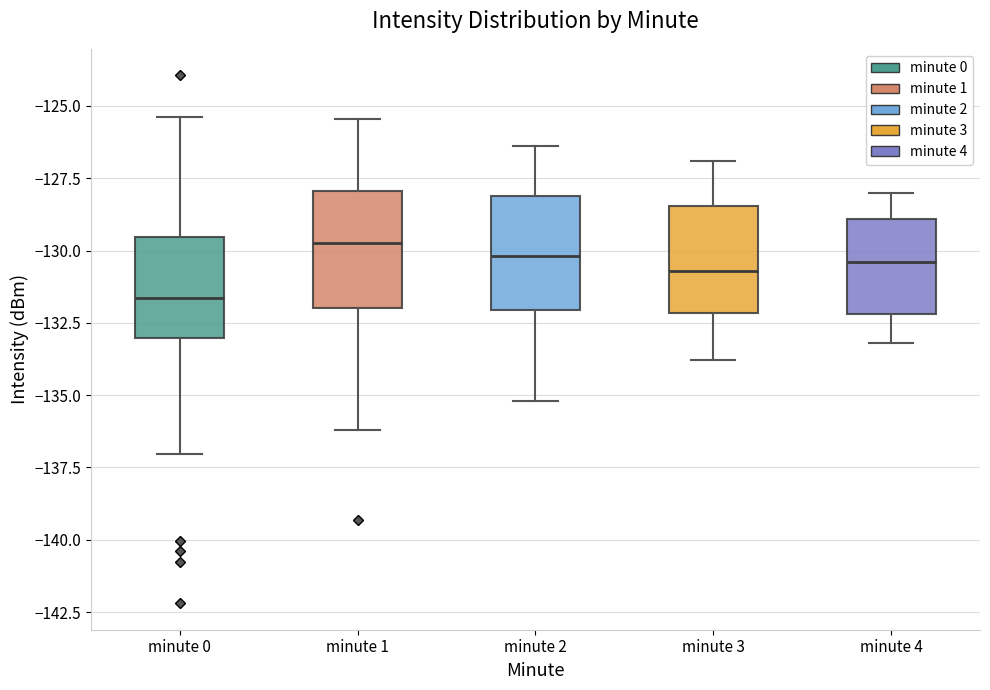

Which box has the lowest median line?

minute 0